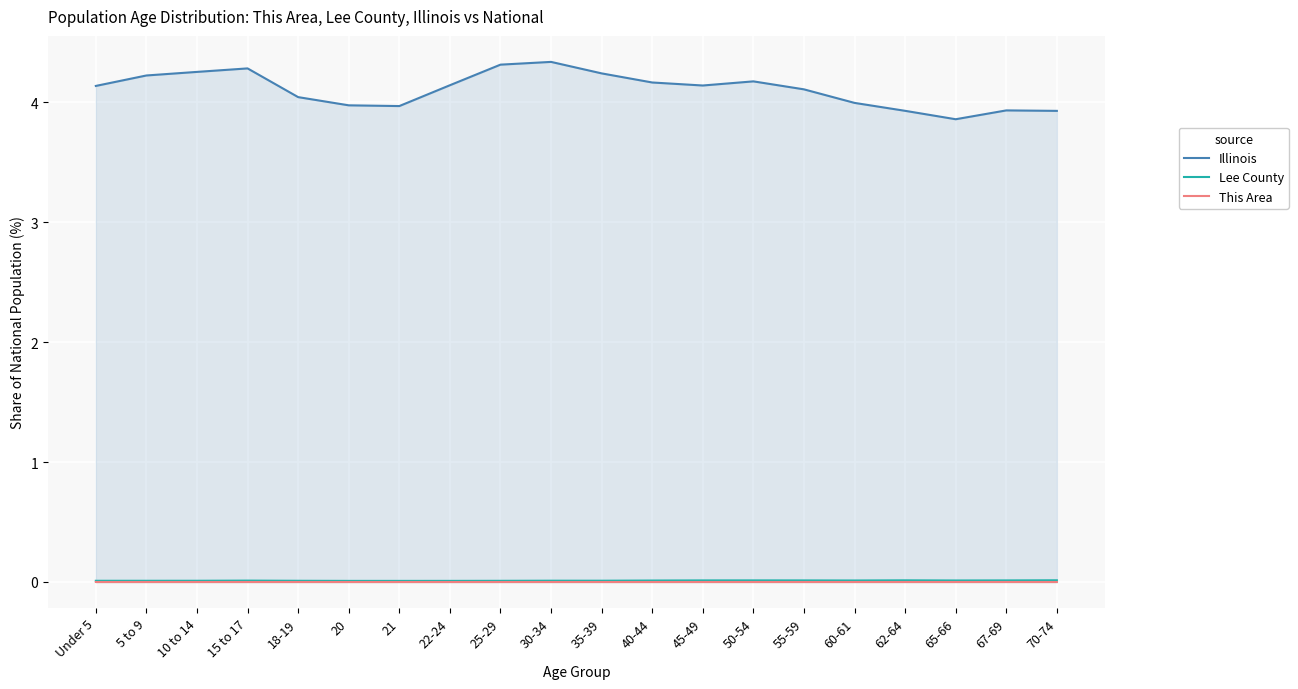

At how many categories does at least one series exceed 2?

20